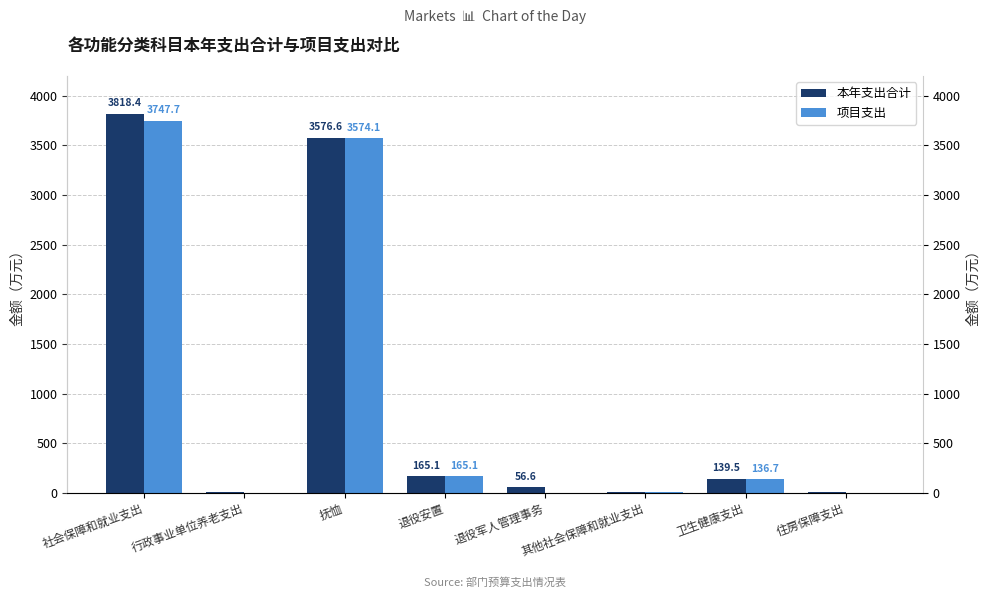

List the series in order of their peak value, highest first.

本年支出合计, 项目支出